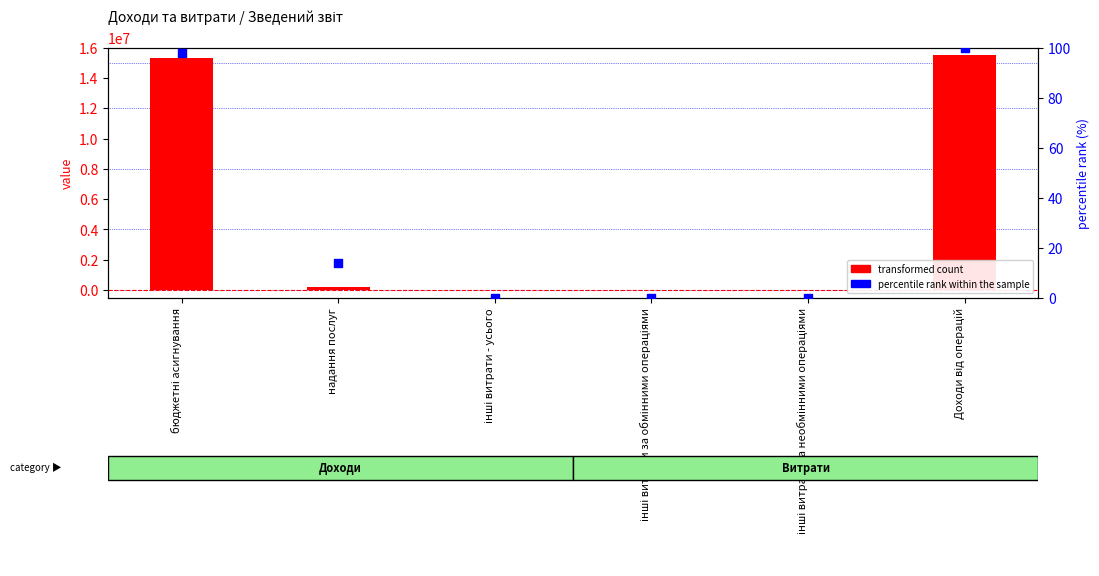

At which category is the sum across all series the highest?

Доходи від операцій